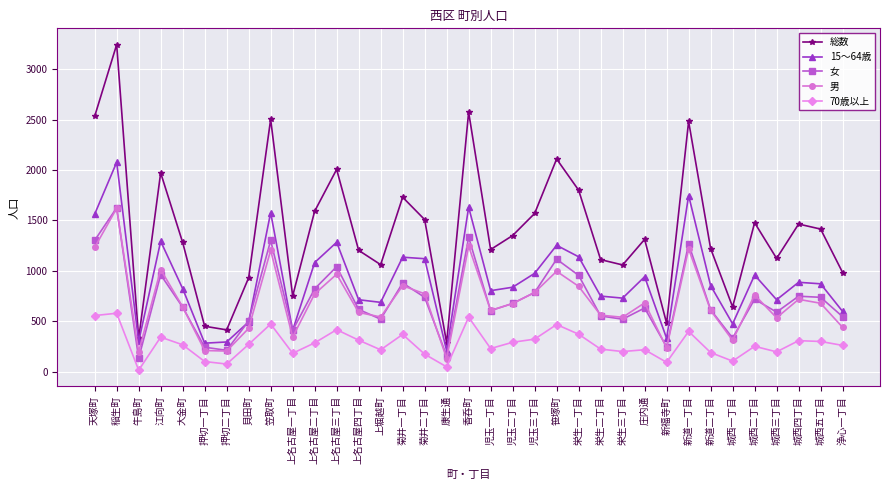

Which series changed the most between 上名古屋三丁目 and 城西四丁目?

総数